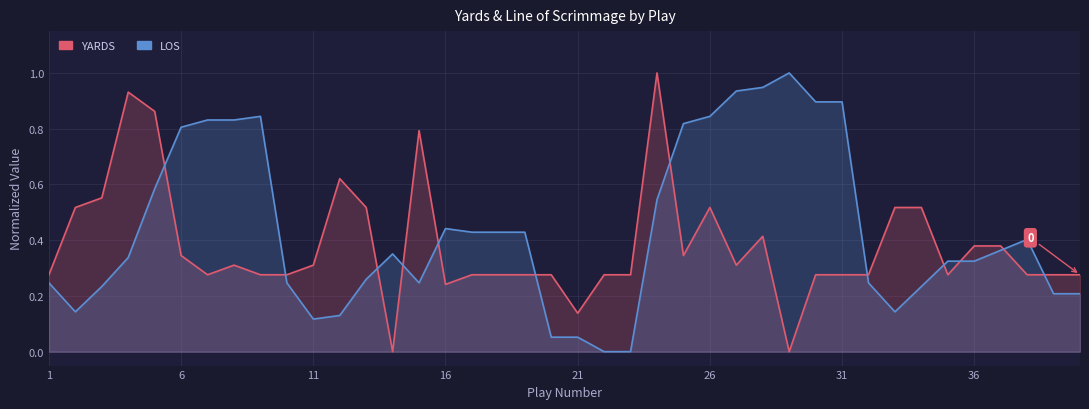

Does the chart display data point markers on the line(s)?

No